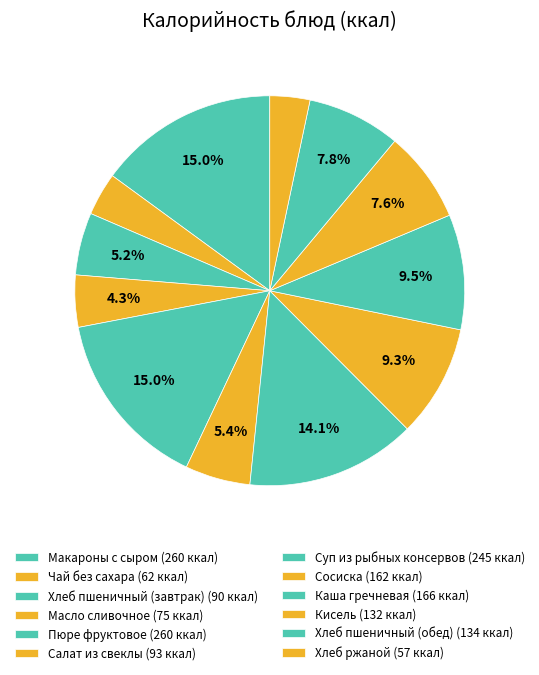

To the nearest percent, what is the difference between the Чай без сахара and Салат из свеклы slice percentages?

2%